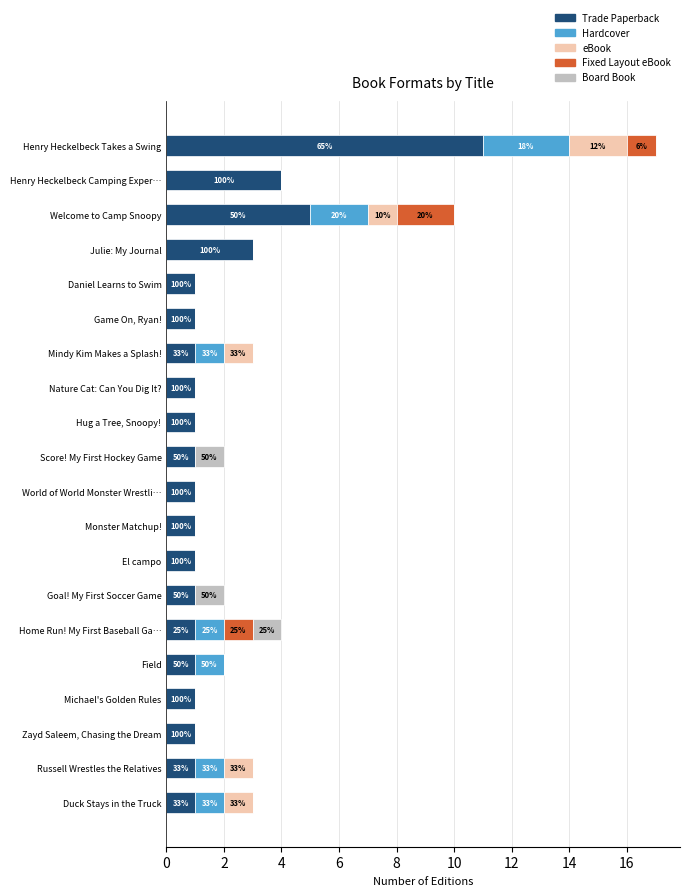

True or false: Trade Paperback has a value of 1 at Score! My First Hockey Game.

True